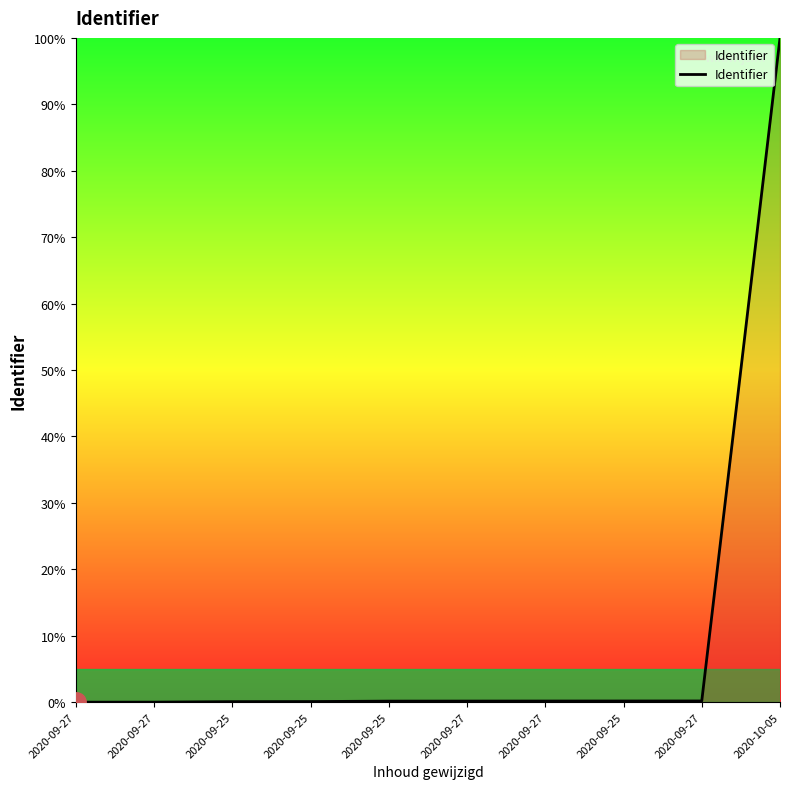

Rank the categories by value from highest to lowest.

2020-10-05, 2020-09-27, 2020-09-25, 2020-09-27, 2020-09-27, 2020-09-25, 2020-09-25, 2020-09-25, 2020-09-27, 2020-09-27